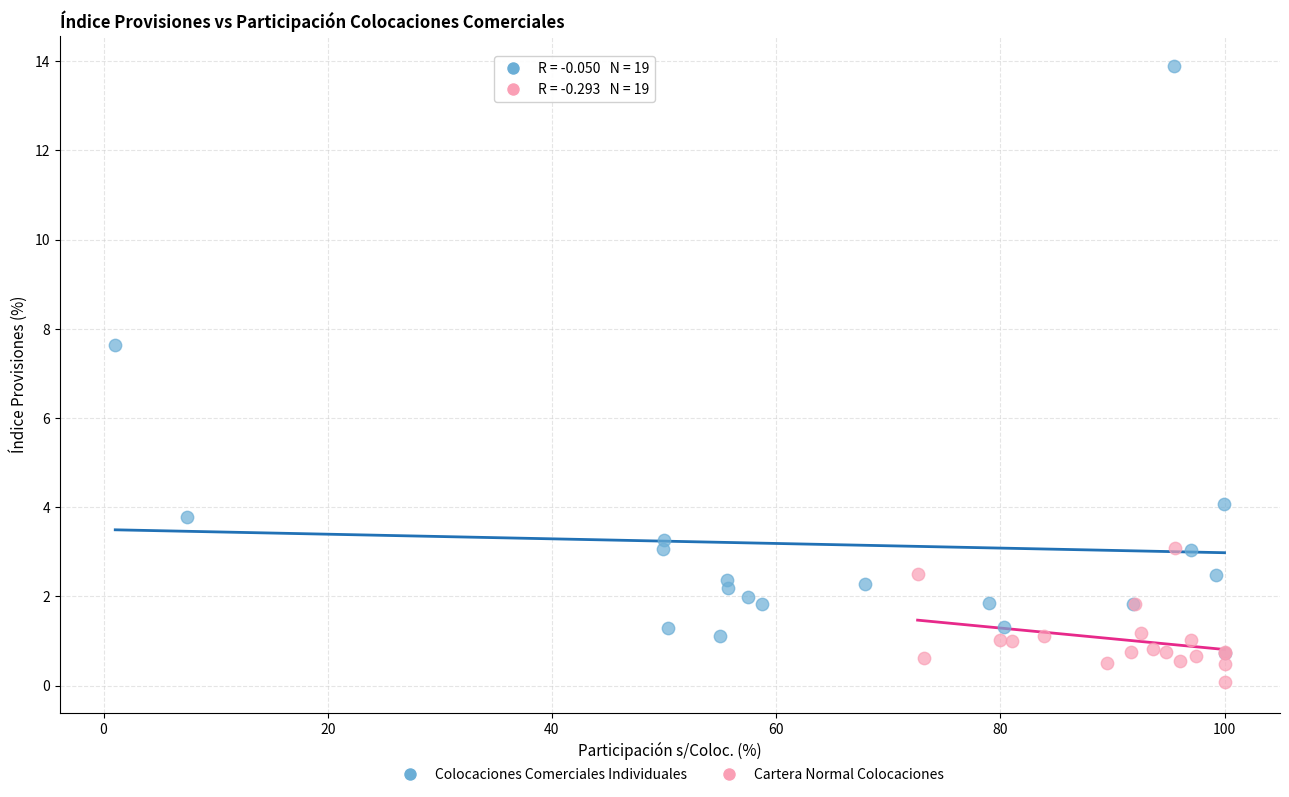

Which series has the widest spread of Y values?

Colocaciones Comerciales Individuales